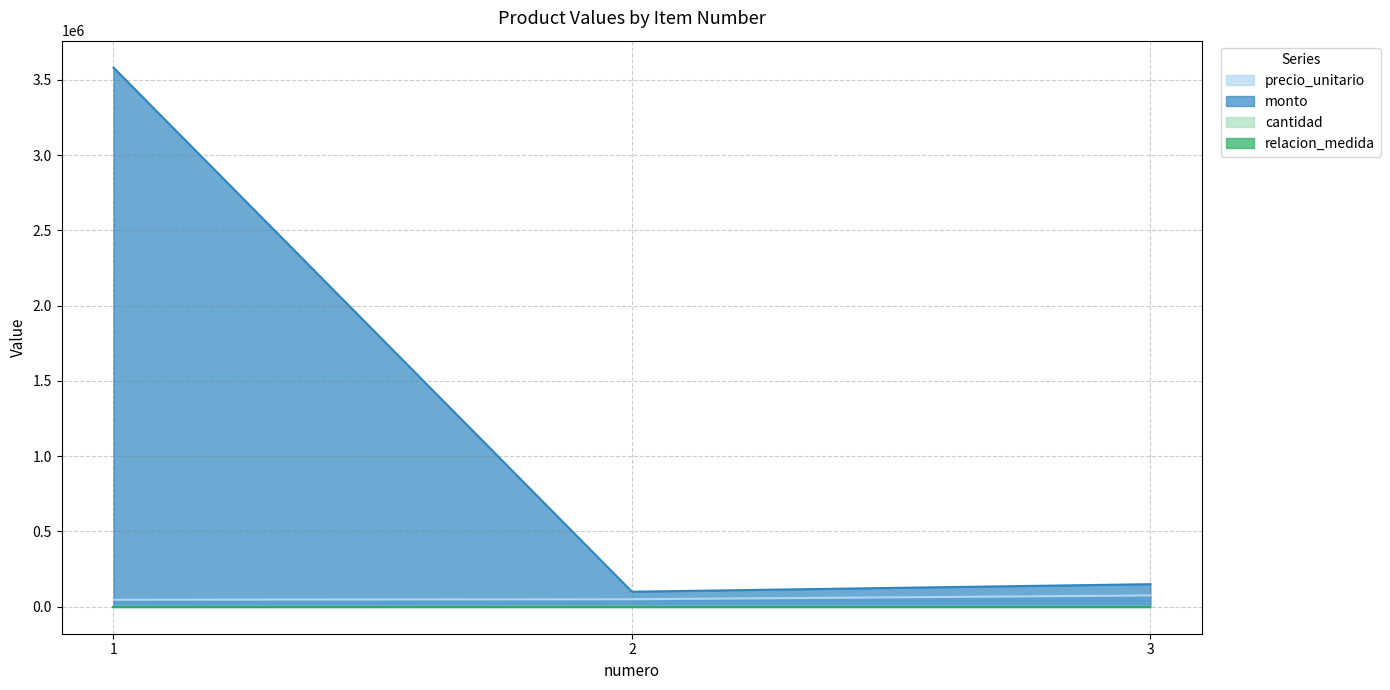

Which series has the largest range (max minus min)?

monto